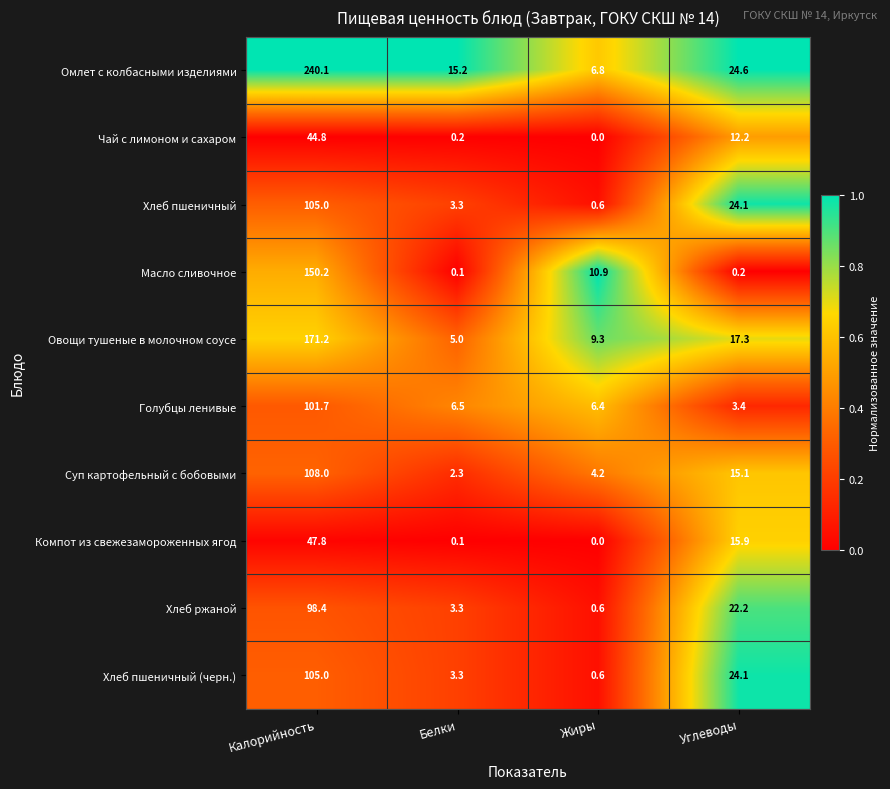

Rank the categories by Хлеб пшеничный value from highest to lowest.

Калорийность, Углеводы, Белки, Жиры